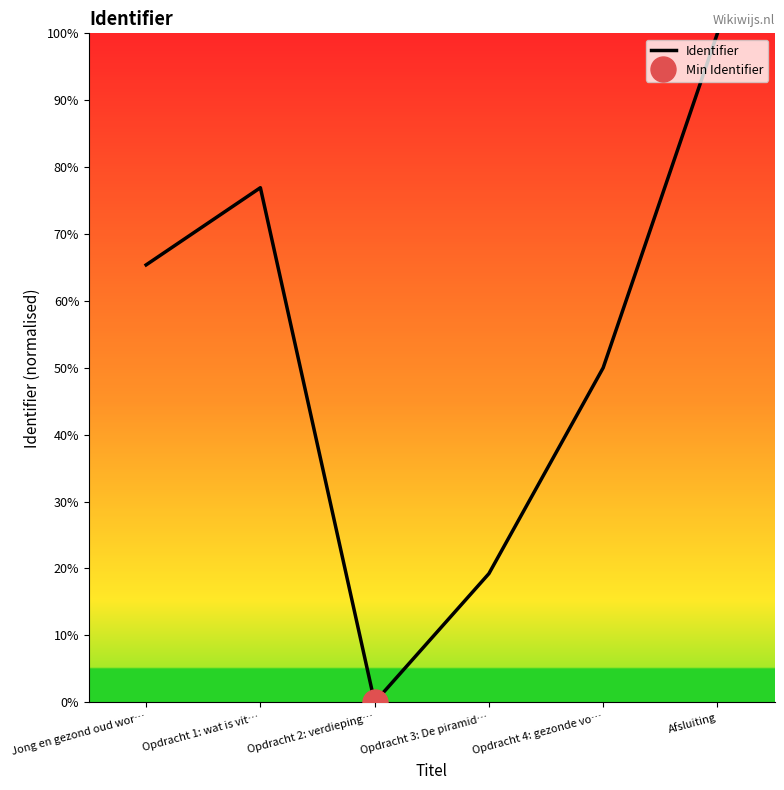

What is the value of the 6th point from the left?

100.0